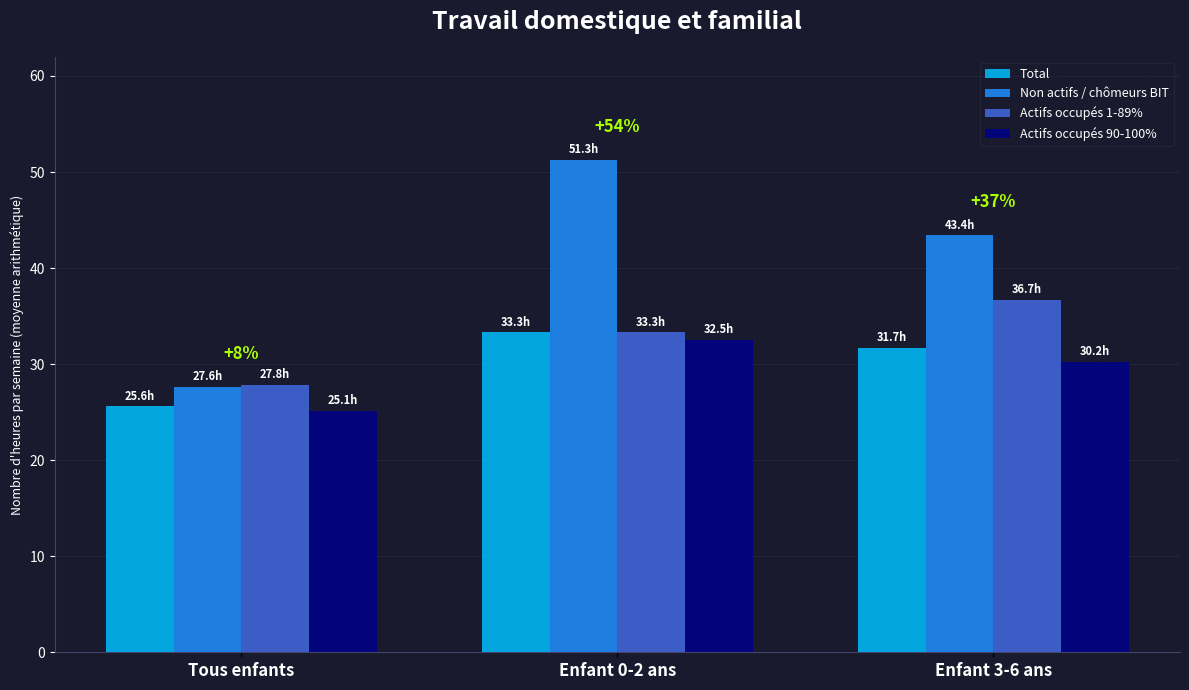

What is the value of the Total bar at the 3rd from the left?

31.7